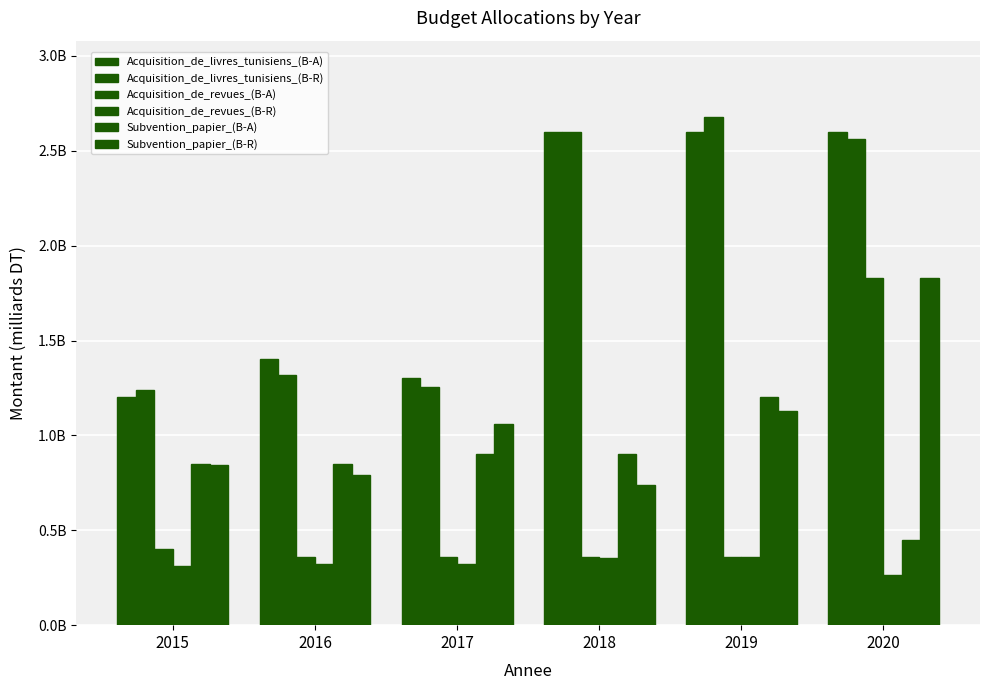

What is the value of the Acquisition_de_livres_tunisiens_(B-A) bar at the 2nd from the left?

1400000000